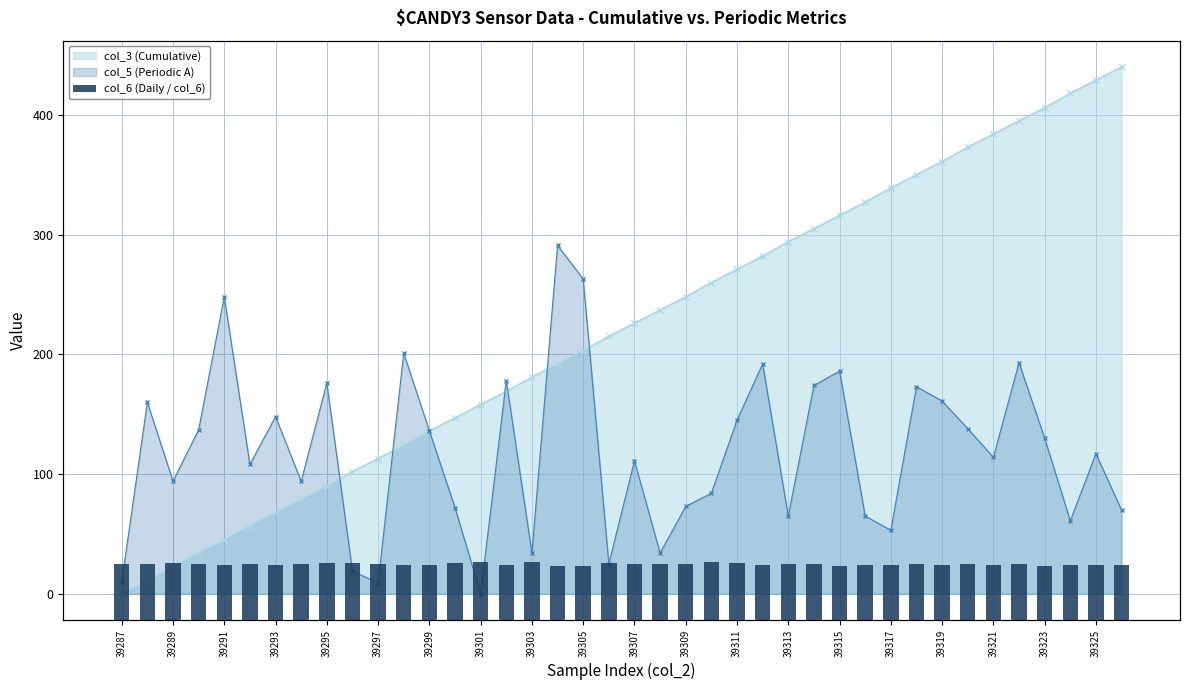

Where is the data nearest to the value 3025?

31